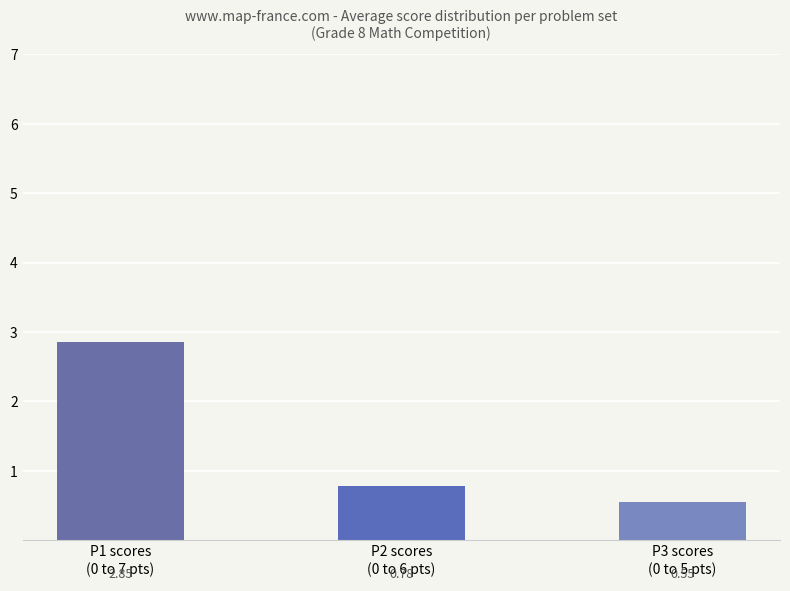

Are the bars grouped side by side (vs. stacked)?

No